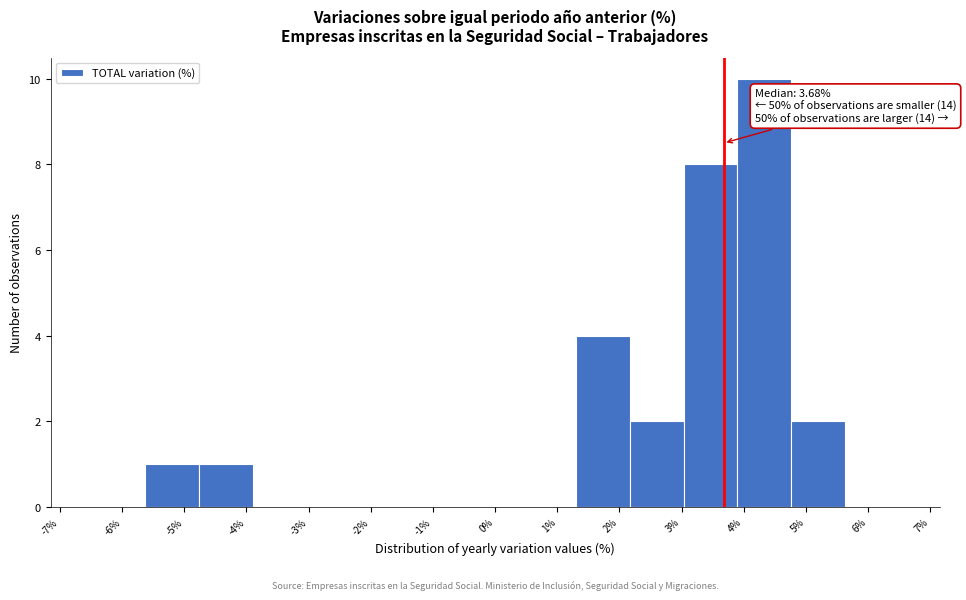

Which range on the x-axis has the tallest bar?

3.9 to 4.8